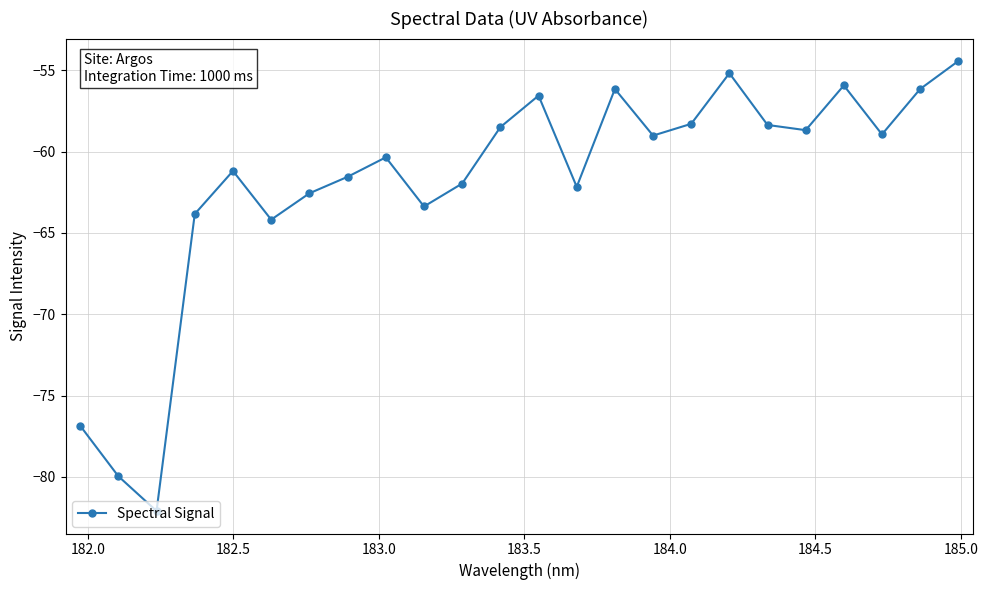

What is the difference between the second highest and minimum values?

26.9